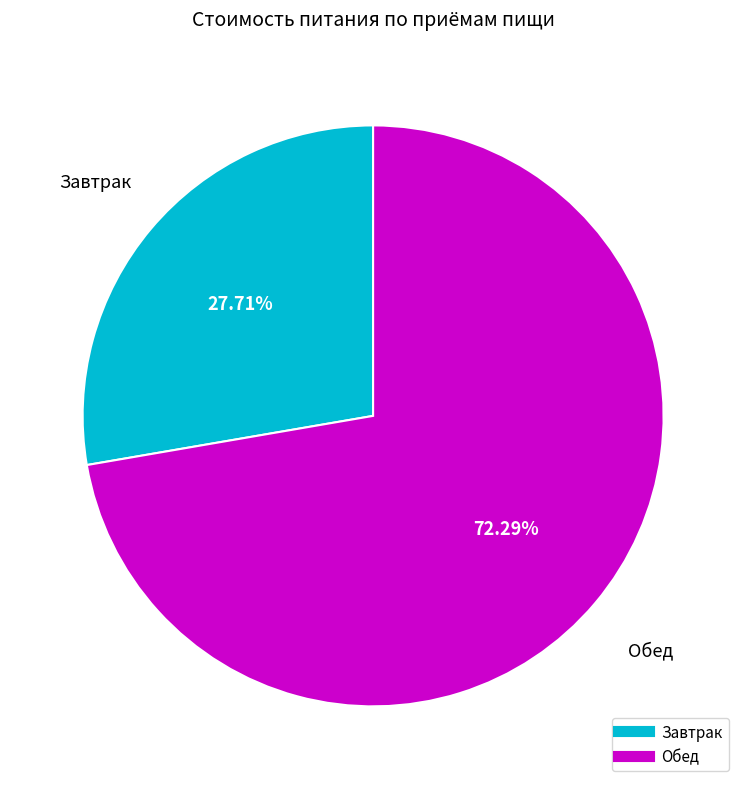

Is there any slice that represents more than half of the pie?

Yes